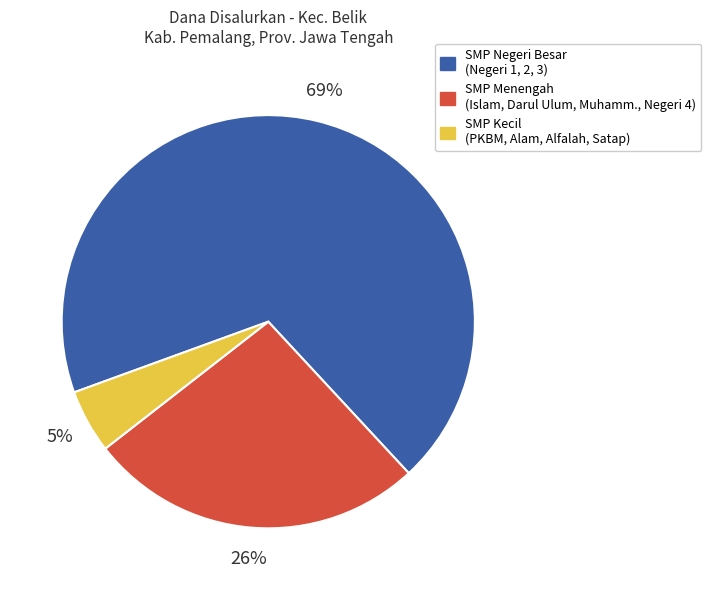

Is there any slice that represents more than half of the pie?

Yes